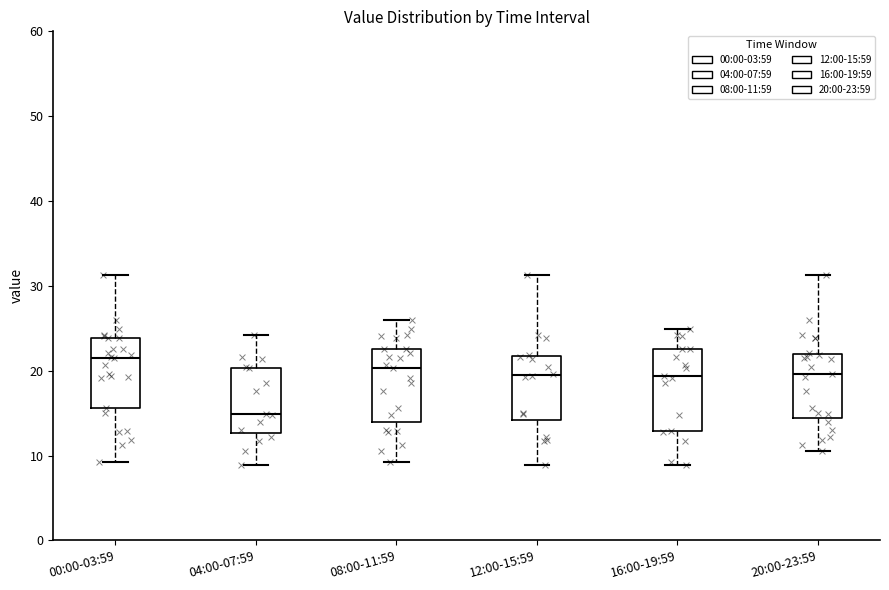

Where does the lower whisker of the box for 00:00-03:59 end on the y-axis? The values are not printed on the chart, so give them approximately, as read against the axis.

9